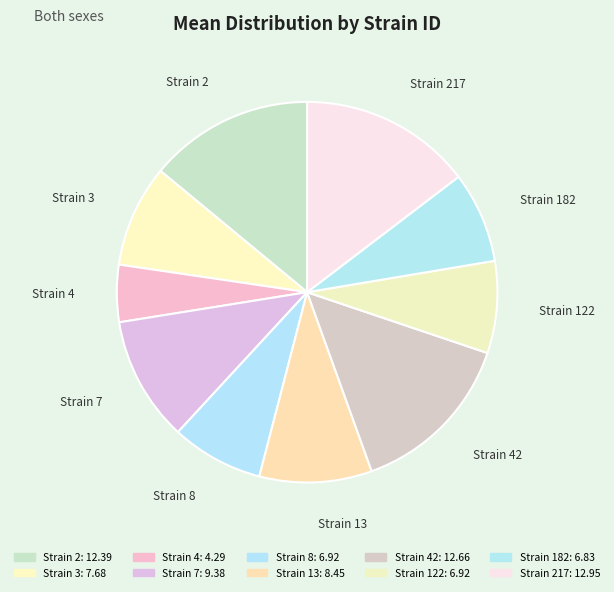

How many slices are in this pie chart?

10